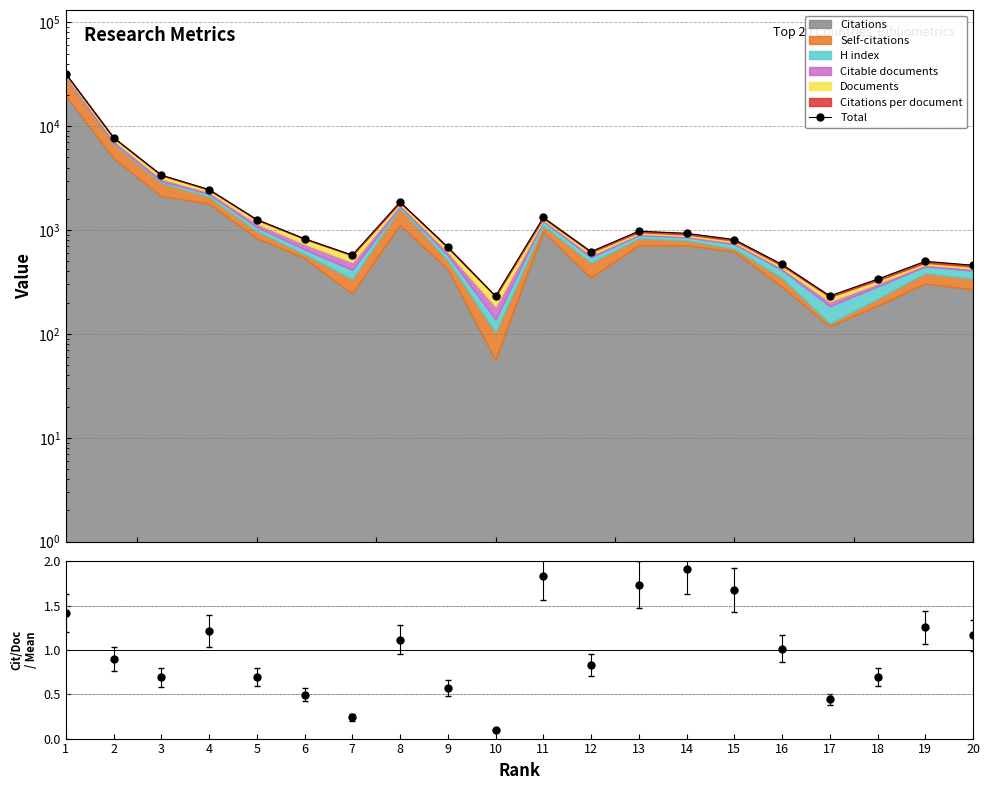

The chart shows a value of 715.0 at 8. True or false?

False